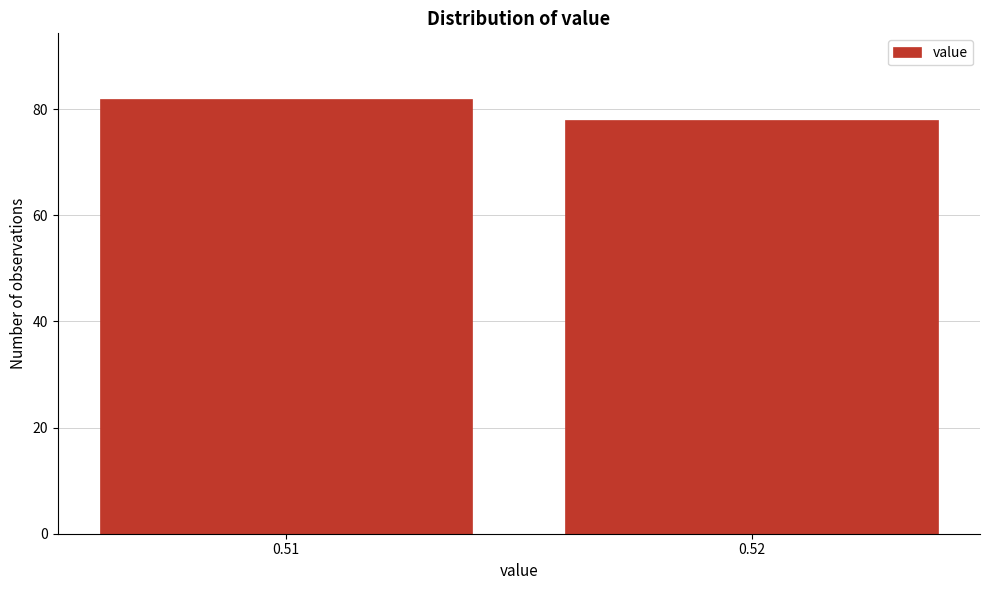

Reading left to right, transcribe all the data shown in this chart.

0.51=82	0.52=78